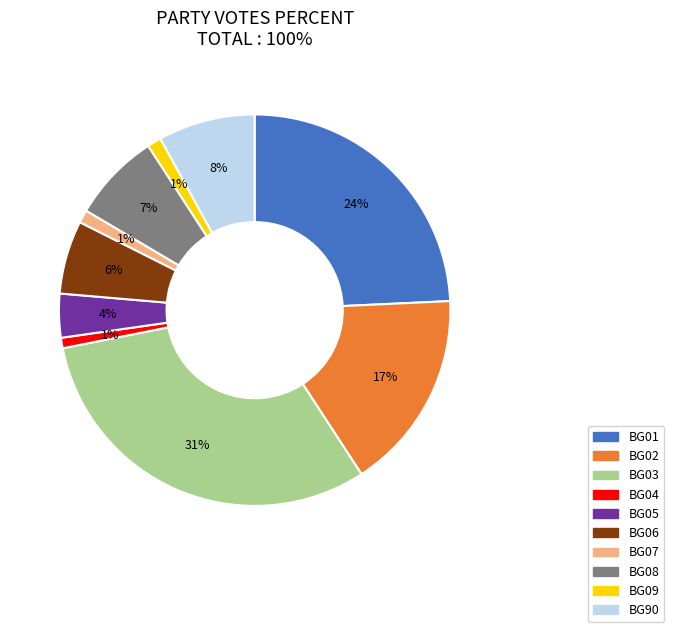

Is it true that BG90 is 8% of the pie?

True